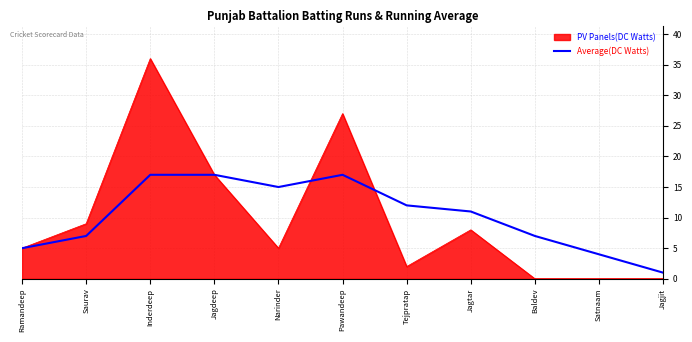

At Jagtar, list the series in order from smallest to largest.

PV Panels(DC Watts), Average(DC Watts)